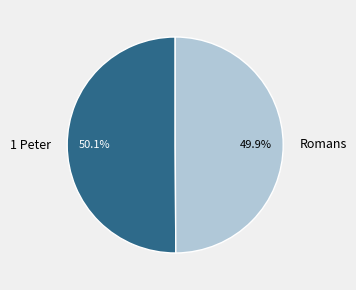

Is there any slice that represents more than half of the pie?

Yes